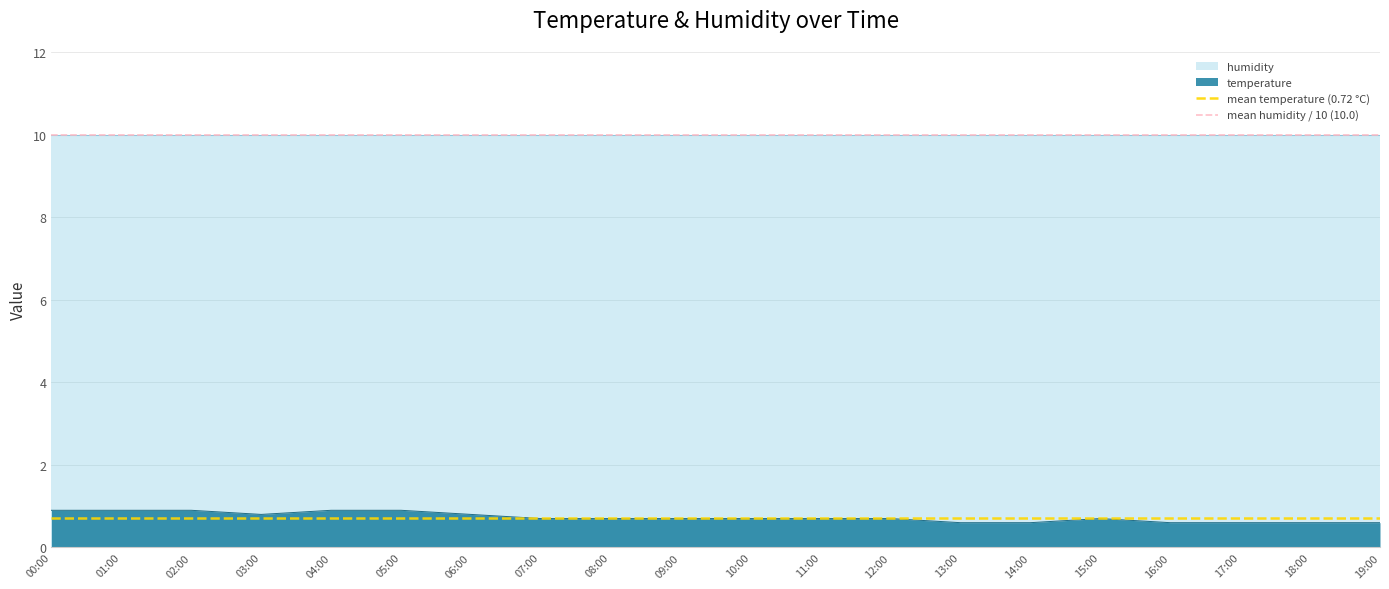

What is the highest value of the temperature series?

0.9